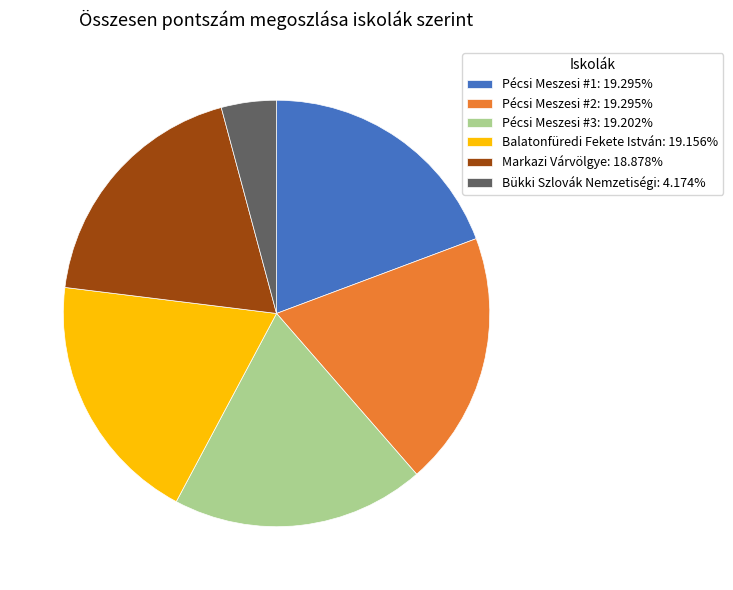

Does any single category account for the majority?

No